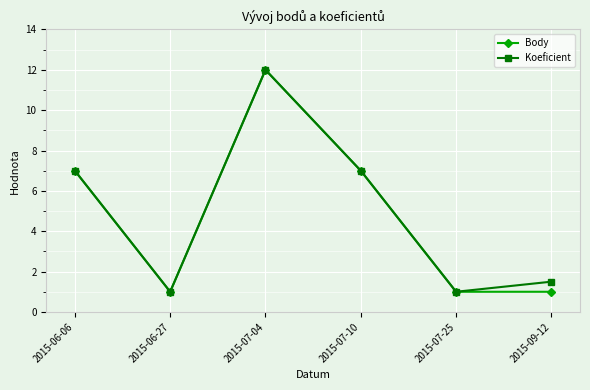

Which label corresponds to the largest value in the chart?

2015-07-04